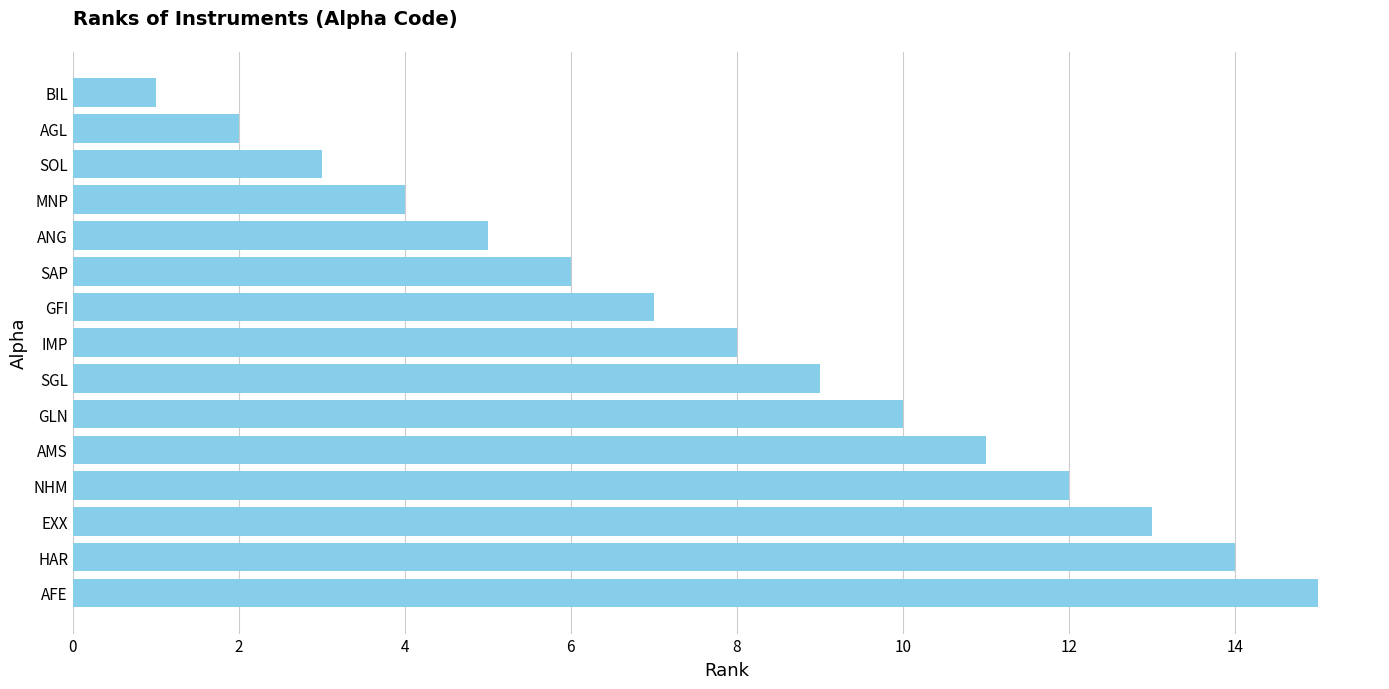

What is the label of the 3rd bar from the top?

SOL